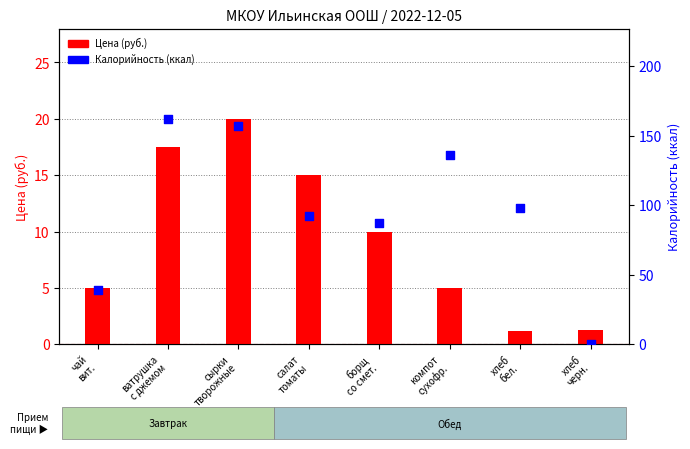

Which series has the largest total across all categories?

Калорийность (ккал)